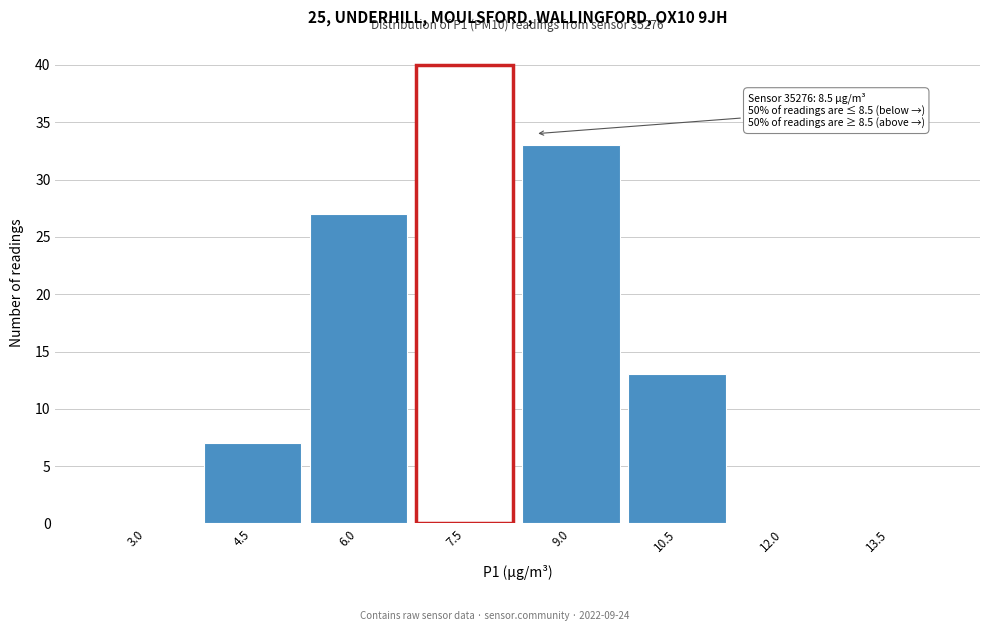

Reading left to right, transcribe all the data shown in this chart.

3.0=0	4.5=7	6.0=27	7.5=40	9.0=33	10.5=13	12.0=0	13.5=0